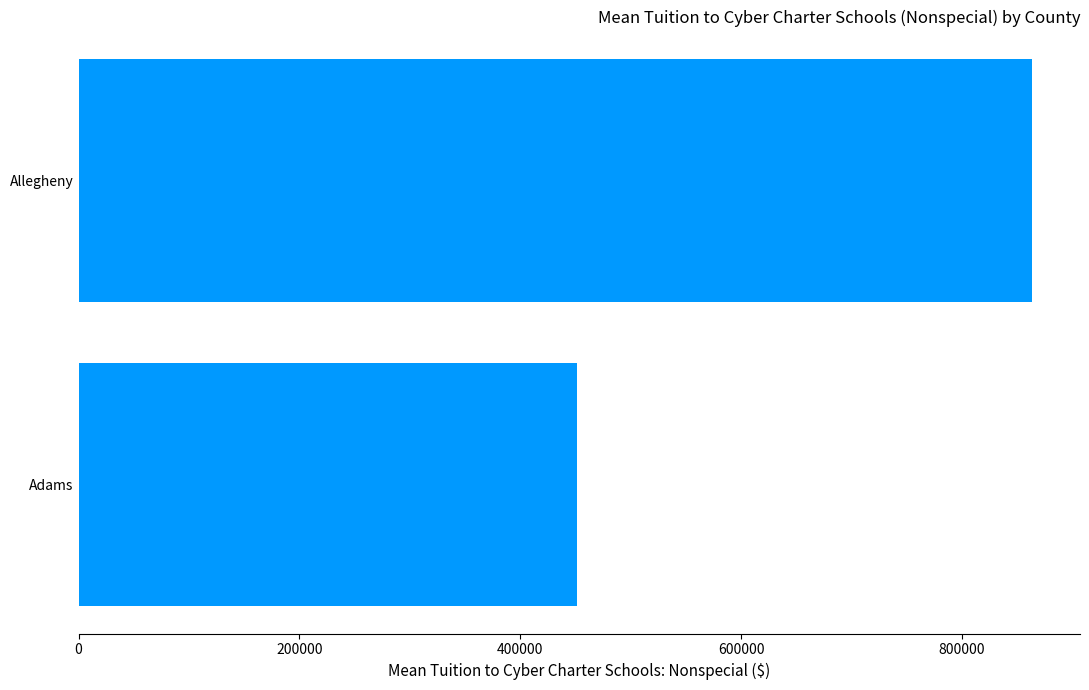

Are the bars grouped side by side (vs. stacked)?

No